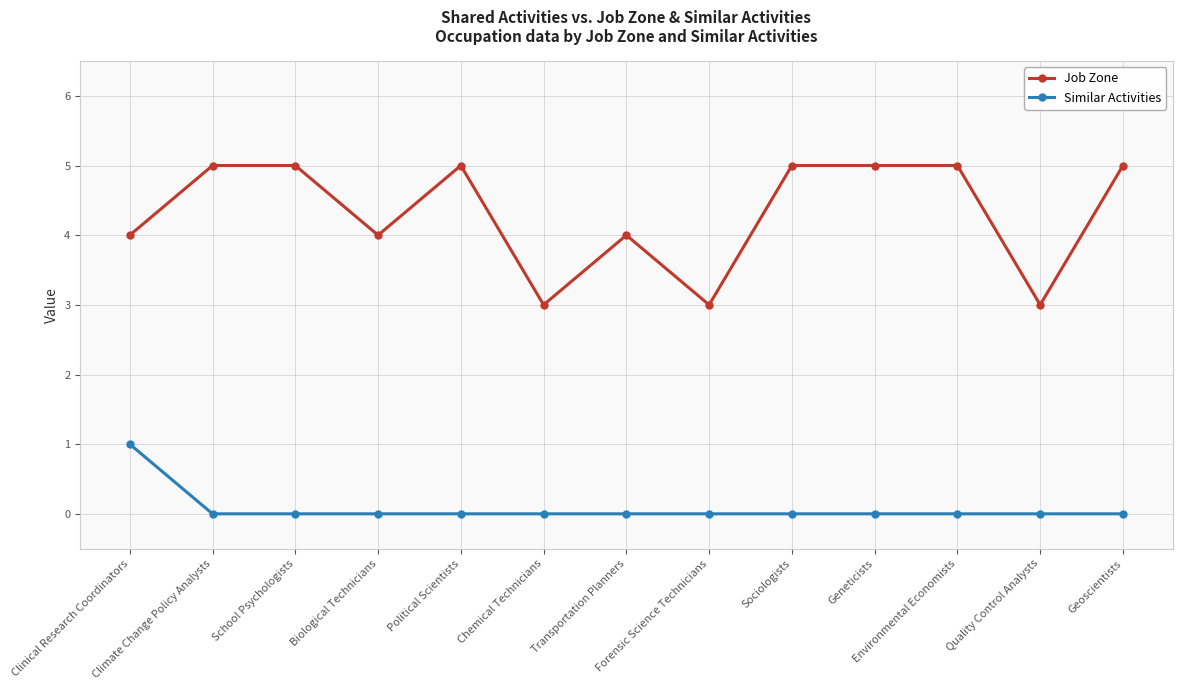

What is the difference between the Similar Activities values at Political Scientists and Clinical Research Coordinators?

1